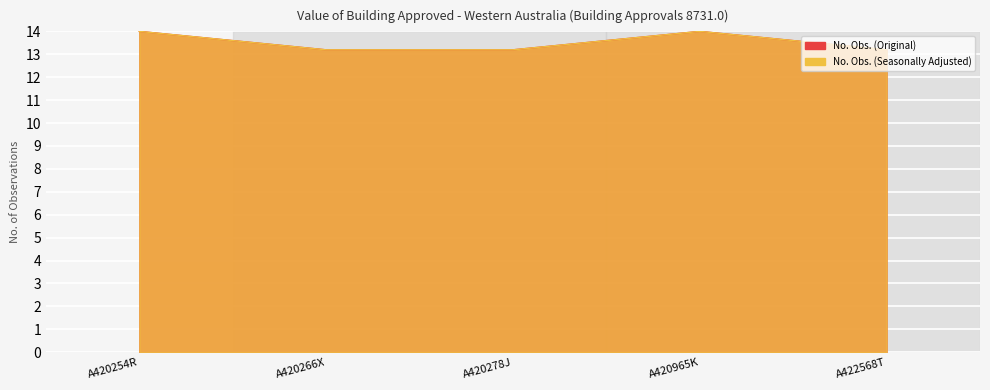

Which series changed the most between A420965K and A422568T?

No. Obs. (Original)